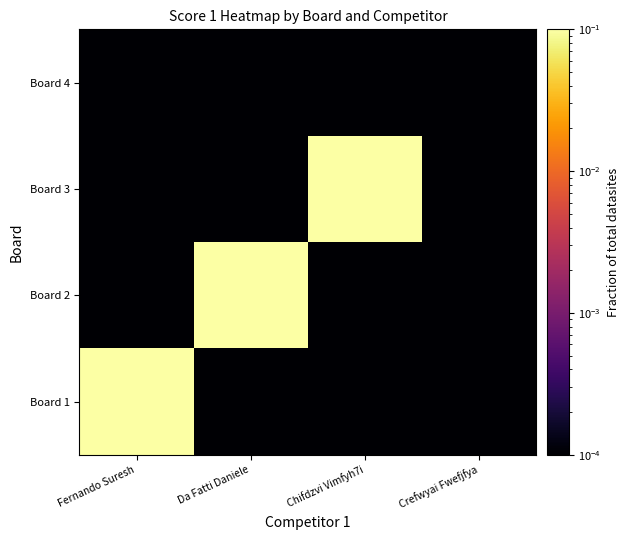

Reading left to right, list all the values displayed in this chart.

Board 1: Fernando Suresh=1.0	Da Fatti Daniele=0.0	Chifdzvi Vimfyh7i=0.0	Crefwyai Fwefjfya=0.0
Board 2: Fernando Suresh=0.0	Da Fatti Daniele=1.0	Chifdzvi Vimfyh7i=0.0	Crefwyai Fwefjfya=0.0
Board 3: Fernando Suresh=0.0	Da Fatti Daniele=0.0	Chifdzvi Vimfyh7i=1.0	Crefwyai Fwefjfya=0.0
Board 4: Fernando Suresh=0.0	Da Fatti Daniele=0.0	Chifdzvi Vimfyh7i=0.0	Crefwyai Fwefjfya=0.0